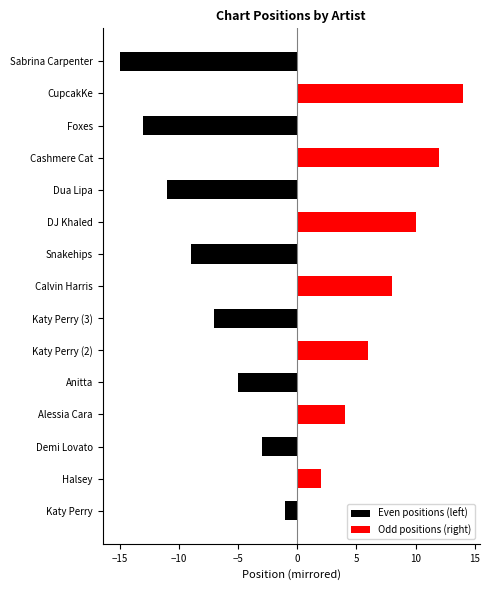

What are all the series names shown in the legend?

Even positions (left), Odd positions (right)